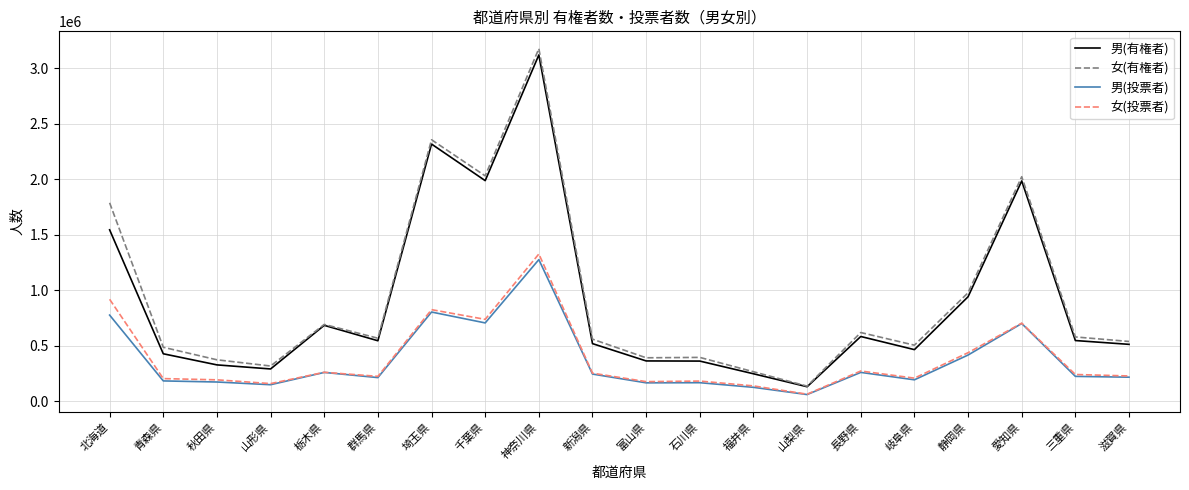

Which category has the lowest value across all series?

山梨県